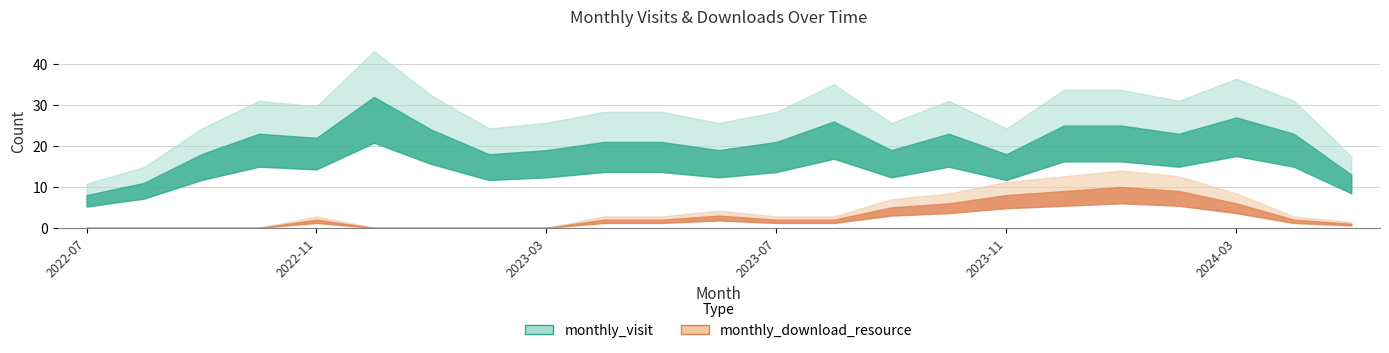

How many values in the monthly_visit series exceed 21?

11